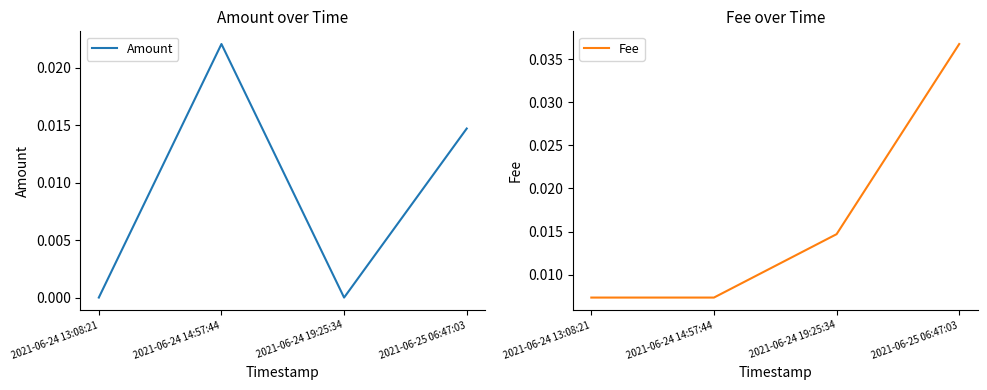

What is the label of the 2nd point from the left?

2021-06-24 14:57:44